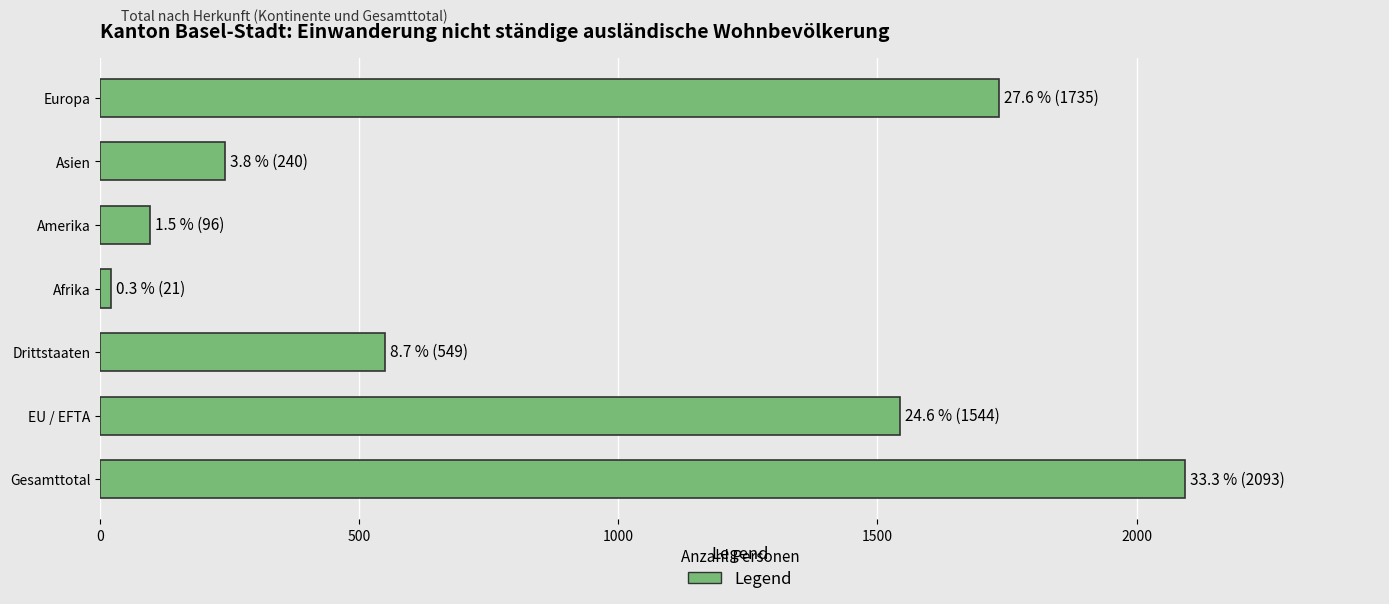

How many data points does each series have?

7